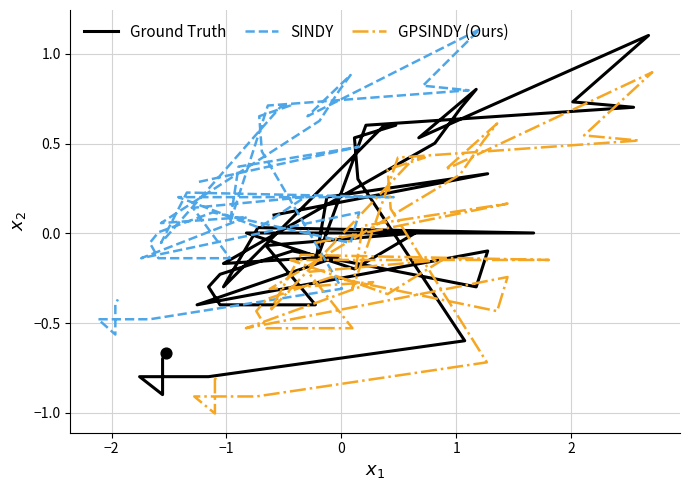

Which series reaches the maximum Y coordinate?

SINDY